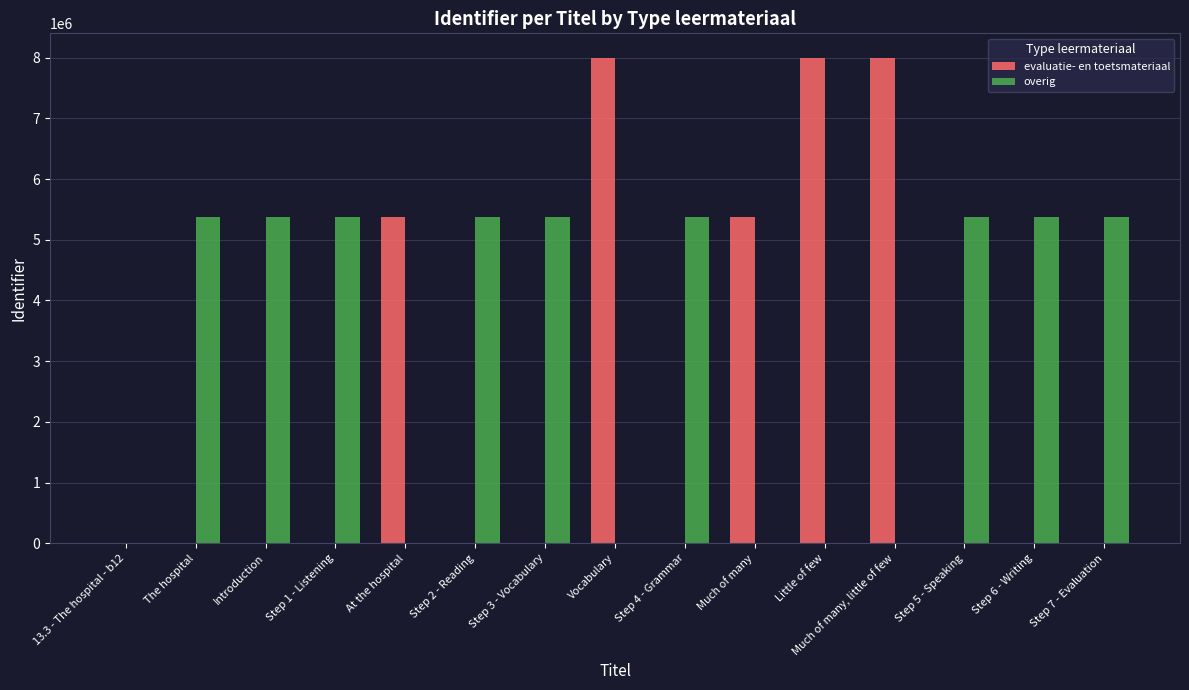

Does the chart contain stacked bars?

No